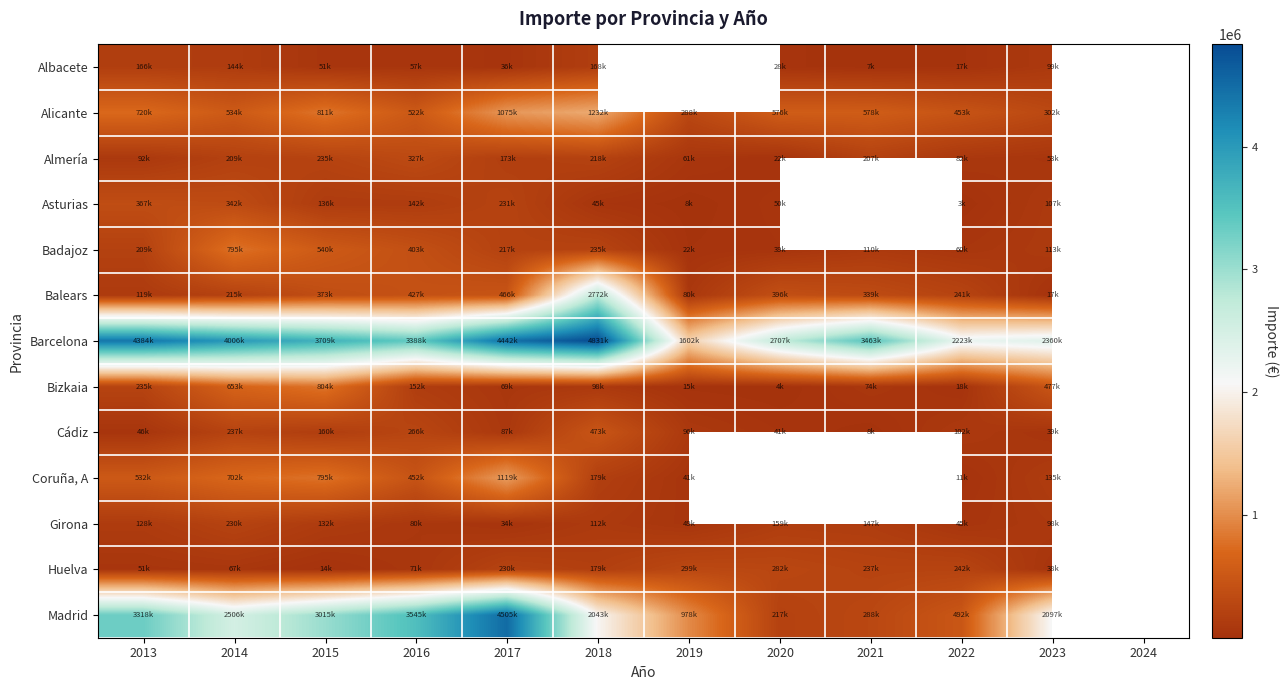

Rank the series at 2022 from highest to lowest value.

Barcelona, Madrid, Alicante, Huelva, Balears, Cádiz, Almería, Badajoz, Girona, Bizkaia, Albacete, Coruña, A, Asturias